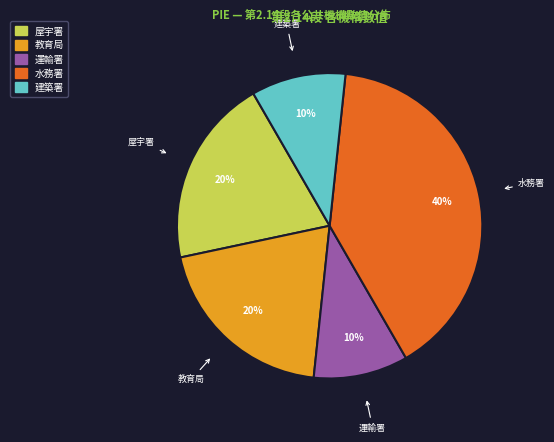

Is there any slice that represents more than half of the pie?

No